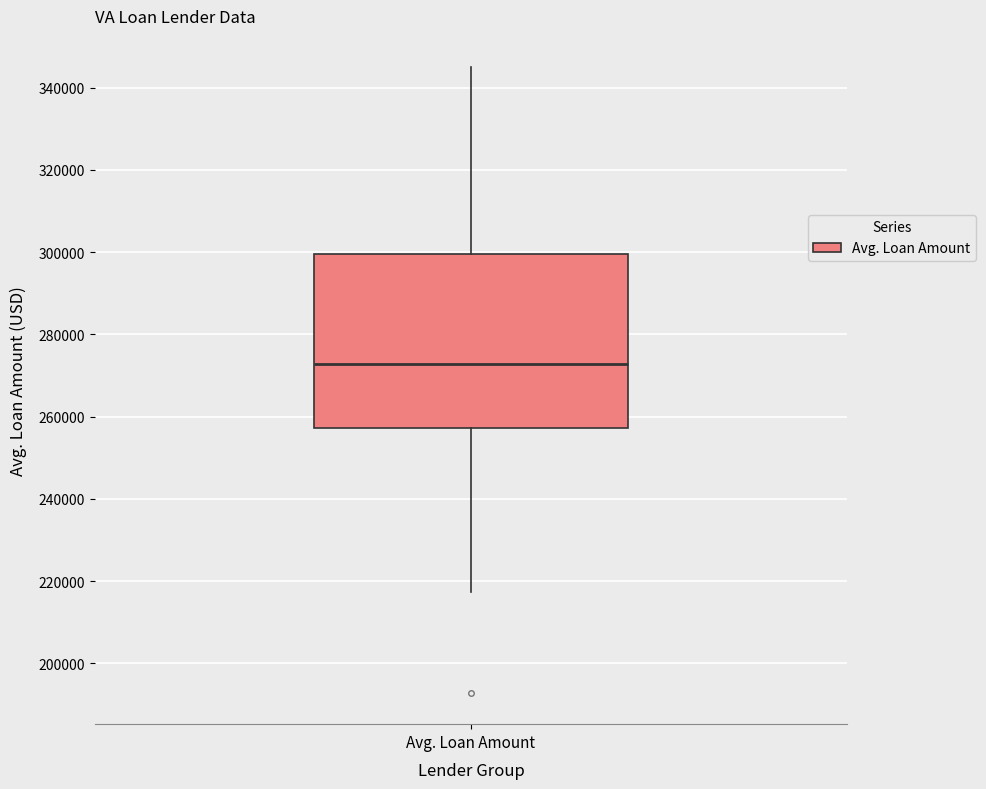

Transcribe this box plot: give where the median line is, the range the box spans, and where the two whiskers end, as read against the y-axis. The values are not printed on the chart, so give them approximately, as read against the axis.

median 272000, box 258000 to 300000, whiskers 218000 to 344000